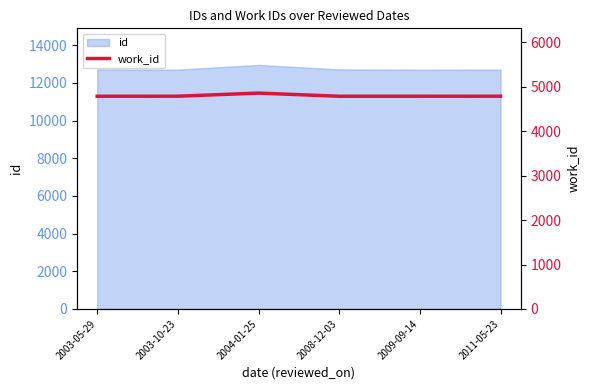

Which label corresponds to the largest value in the chart?

2004-01-25